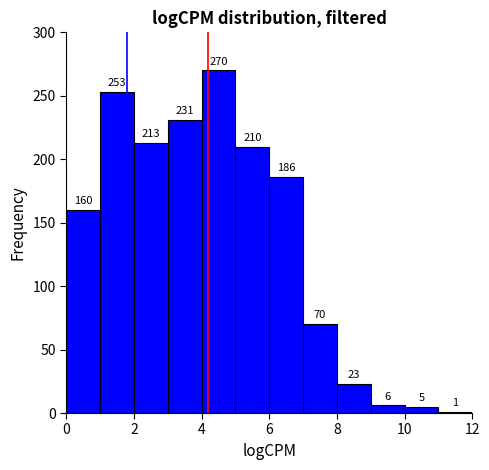

Reading left to right, list every bar in this chart as the range it spans on the x-axis followed by its height.

0 to 1: 160
1 to 2: 253
2 to 3: 213
3 to 4: 231
4 to 5: 270
5 to 6: 210
6 to 7: 186
7 to 8: 70
8 to 9: 23
9 to 10: 6
10 to 11: 5
11 to 12: 1